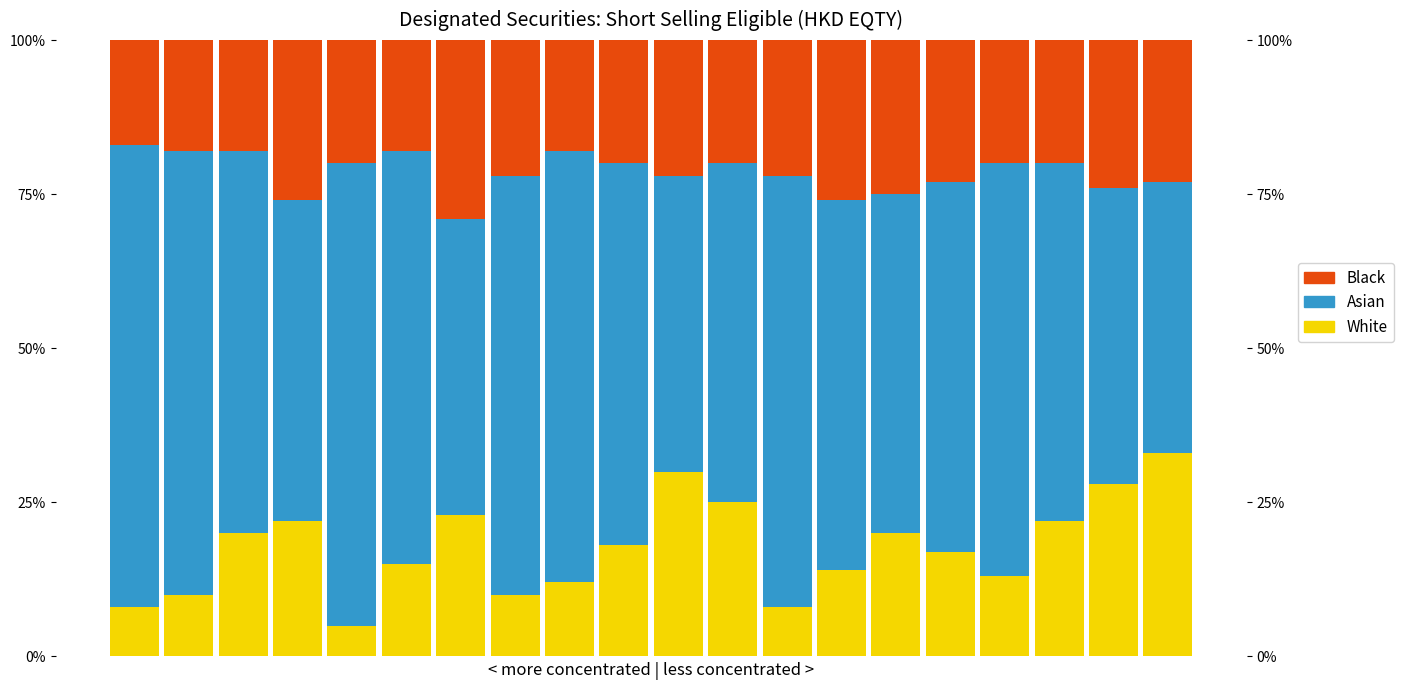

How many bars are there in each group?

3